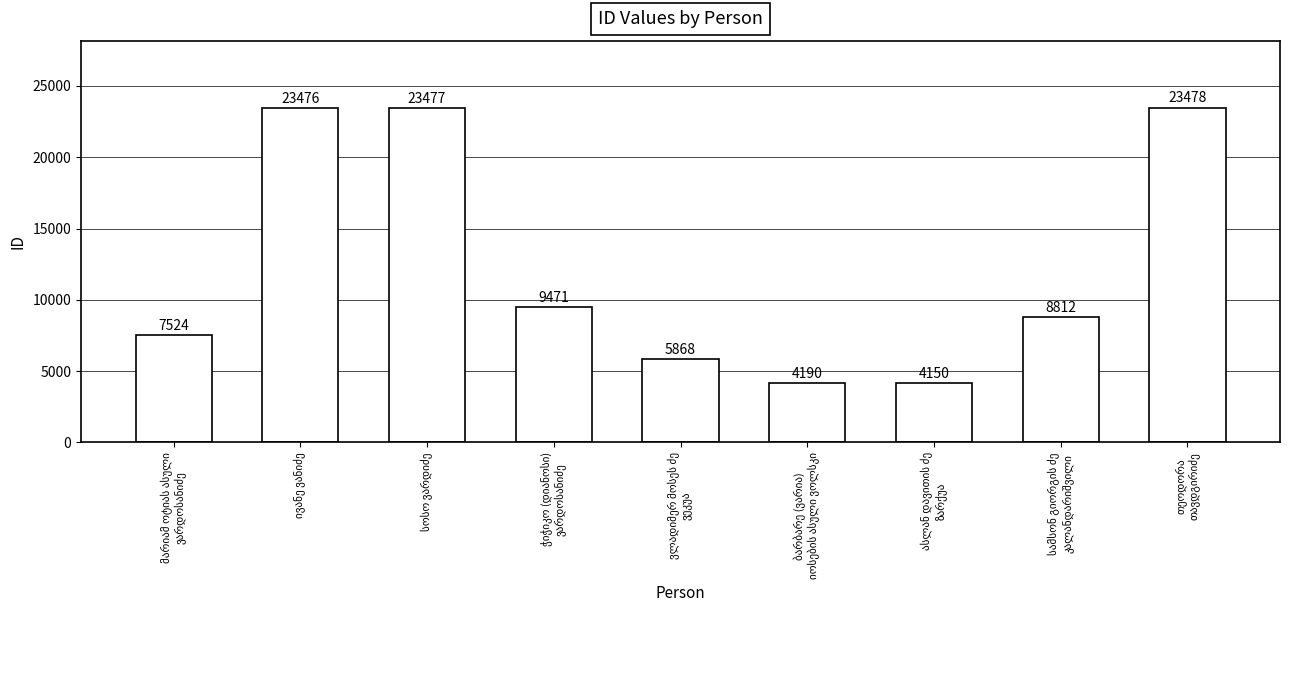

What is the difference between the maximum and minimum values?

19328